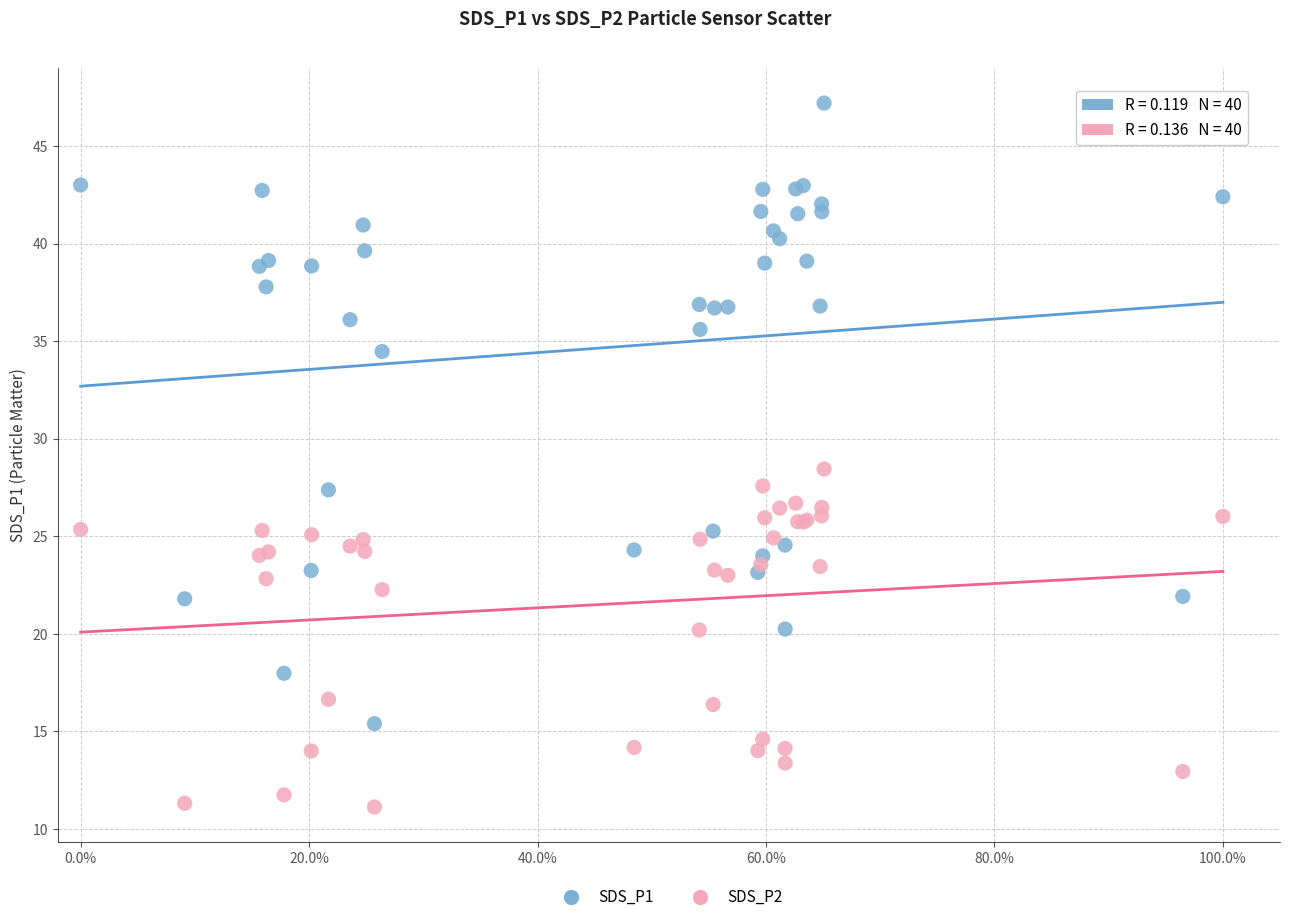

Which series has the largest Y range (max minus min)?

SDS_P1